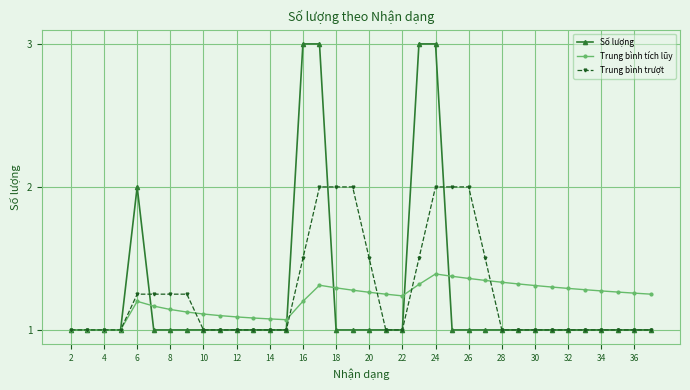

True or false: Số lượng has more than 0 points higher than both neighbors.

True